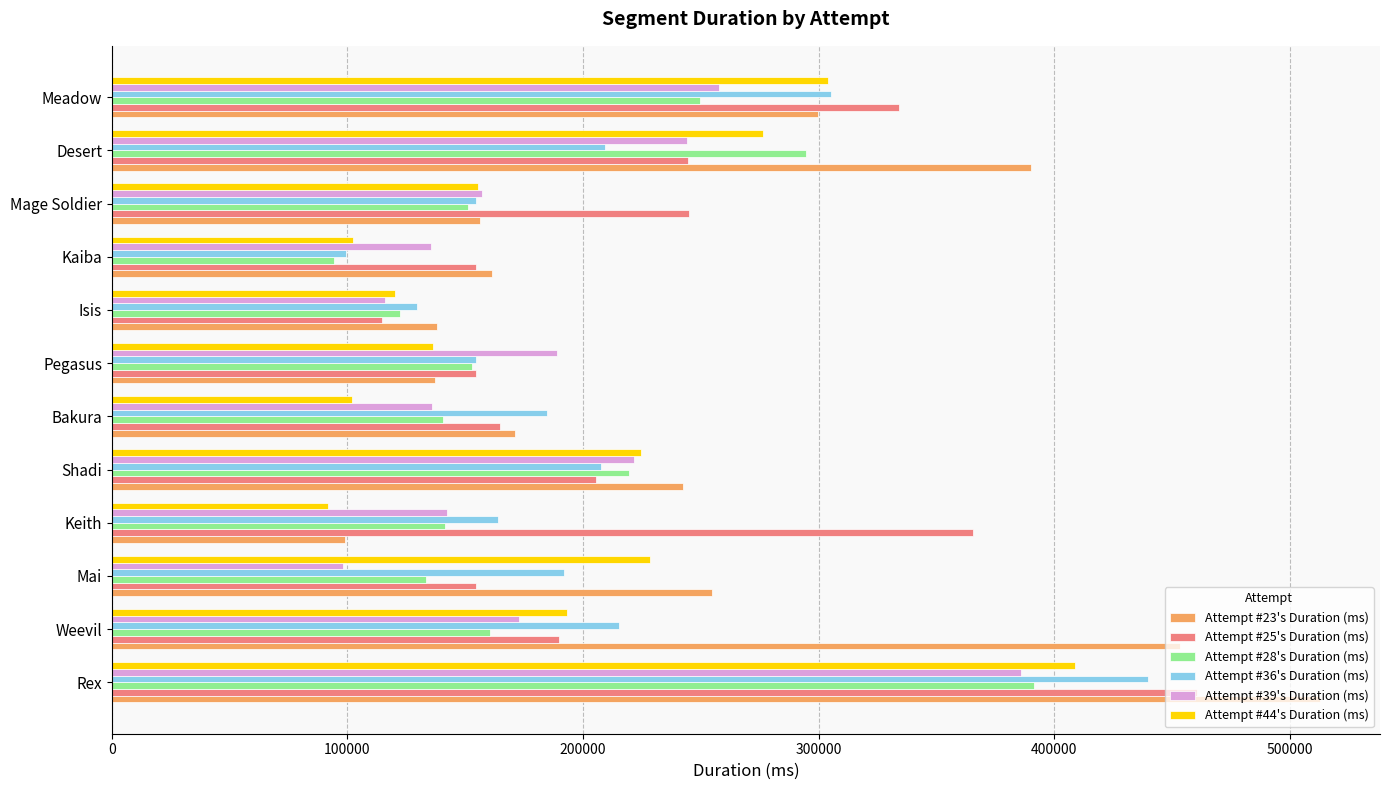

Which series has the largest range (max minus min)?

Attempt #23's Duration (ms)